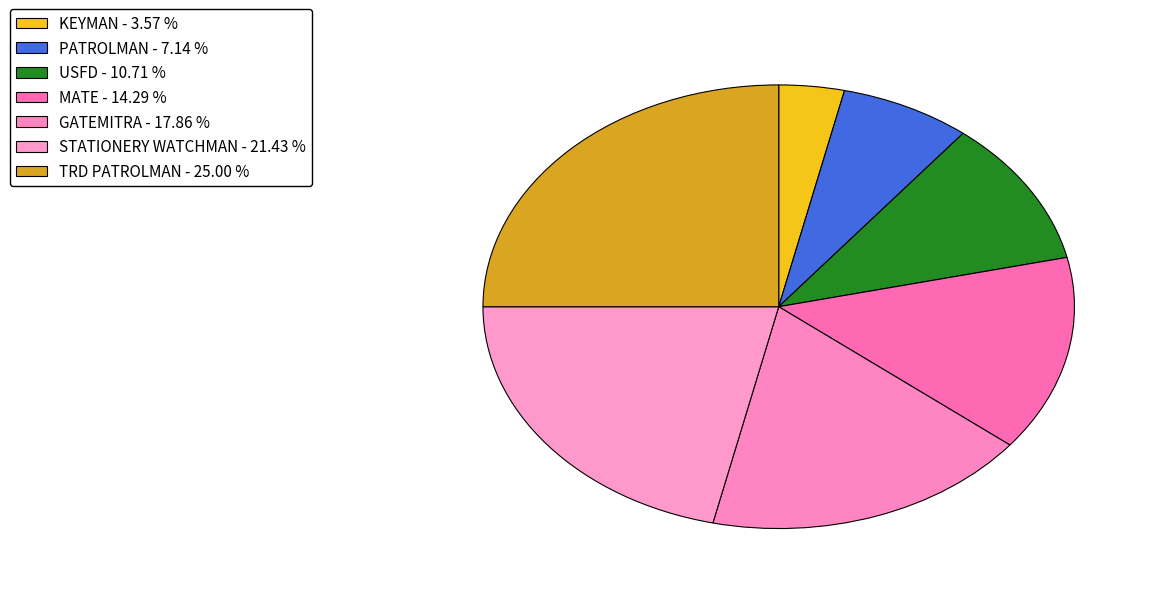

Count the number of slices in the pie.

7